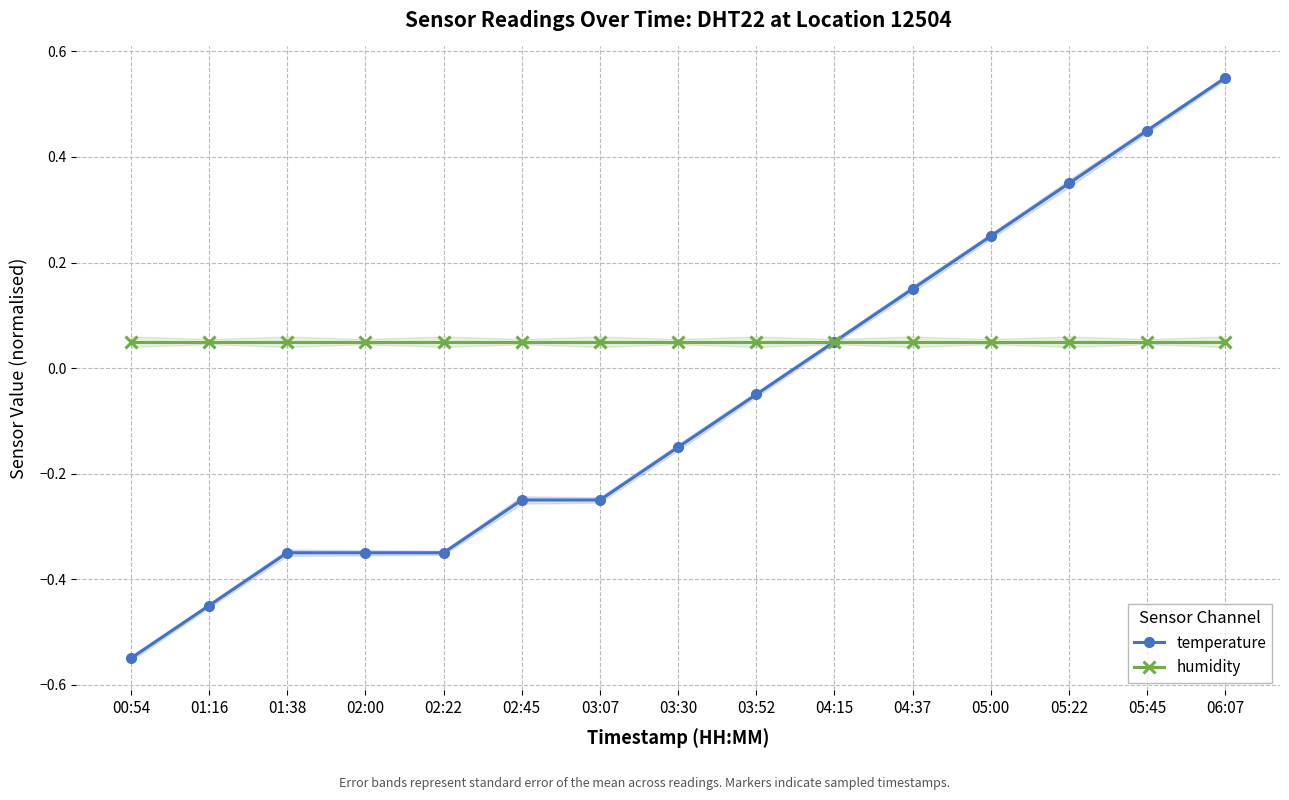

What position from the right is 04:15?

6